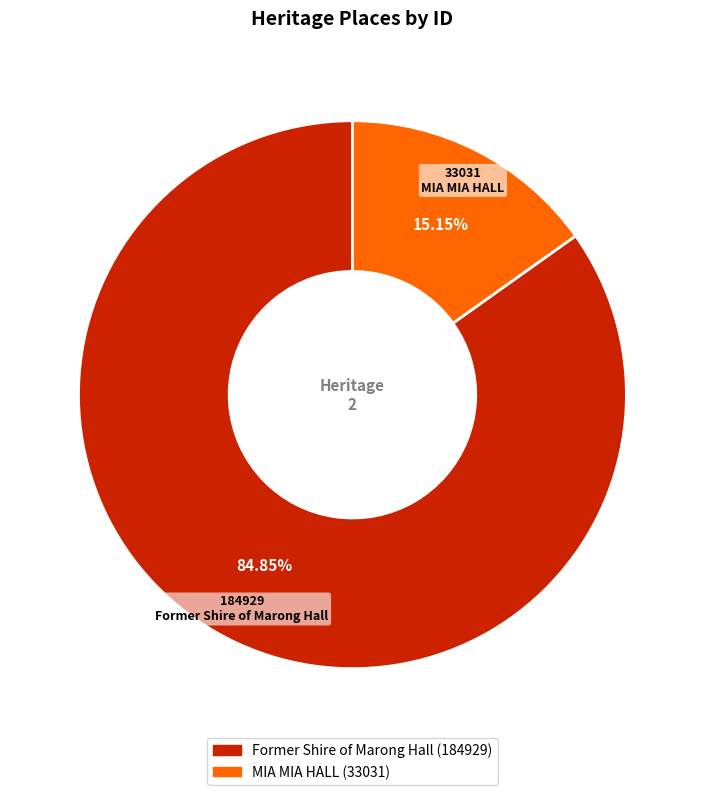

How many slices are in this pie chart?

2